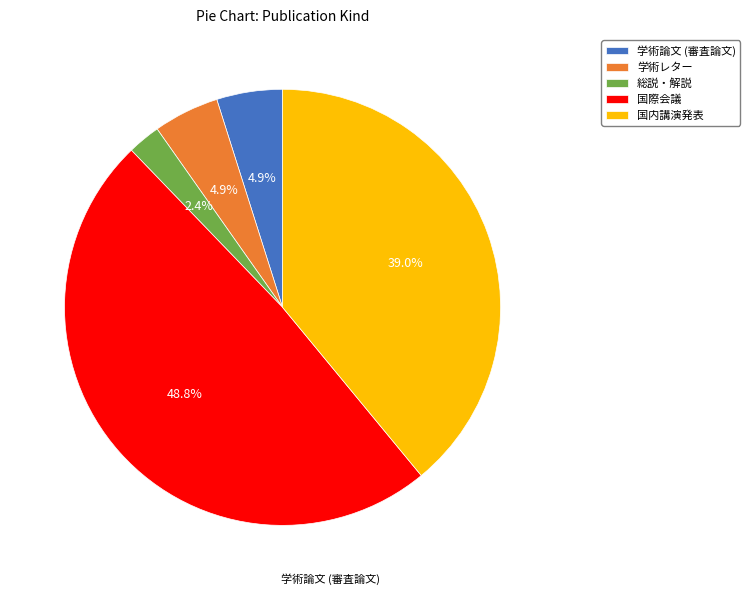

Is there any slice that represents more than half of the pie?

No